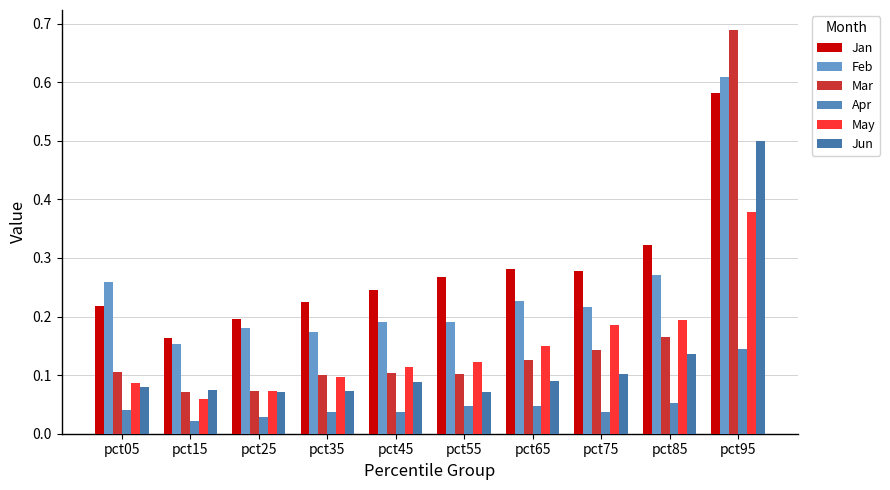

What is the total value across all series at pct75?

1.0